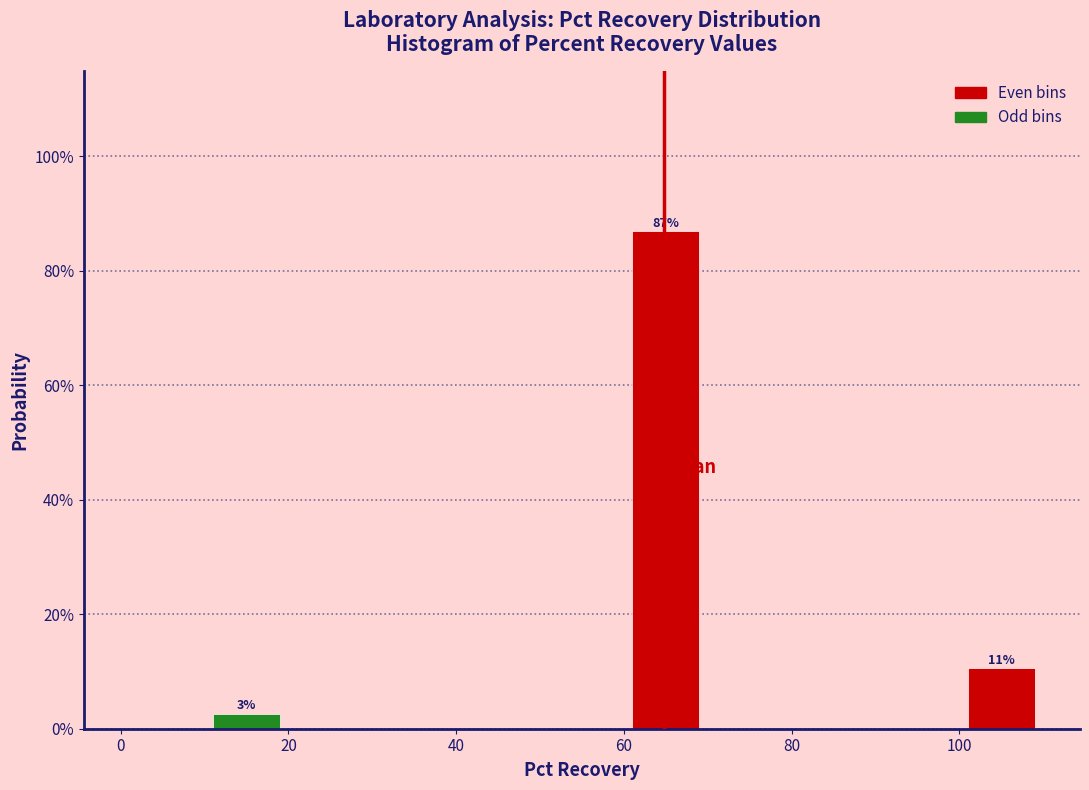

Over which range of the x-axis is the bar tallest?

60 to 70